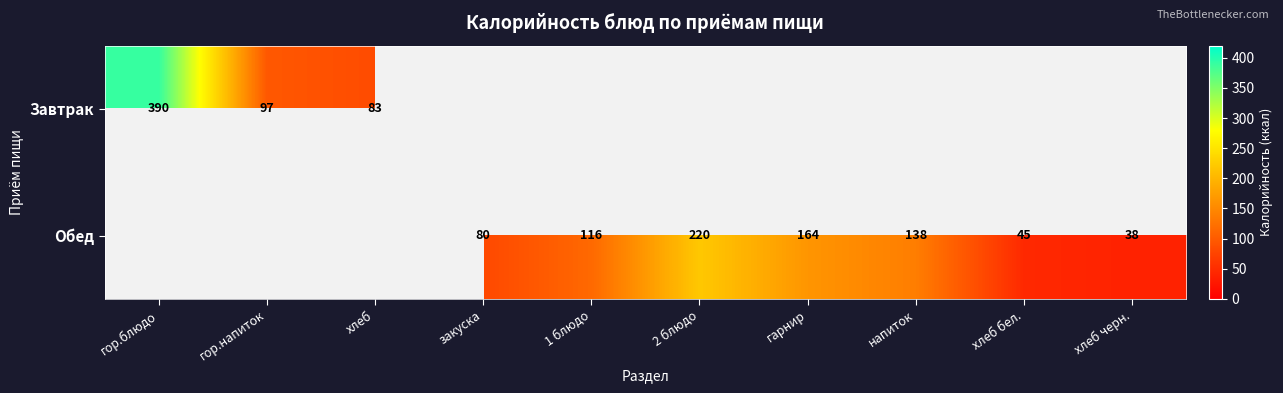

What is the difference between the Обед values at гарнир and 1 блюдо?

48